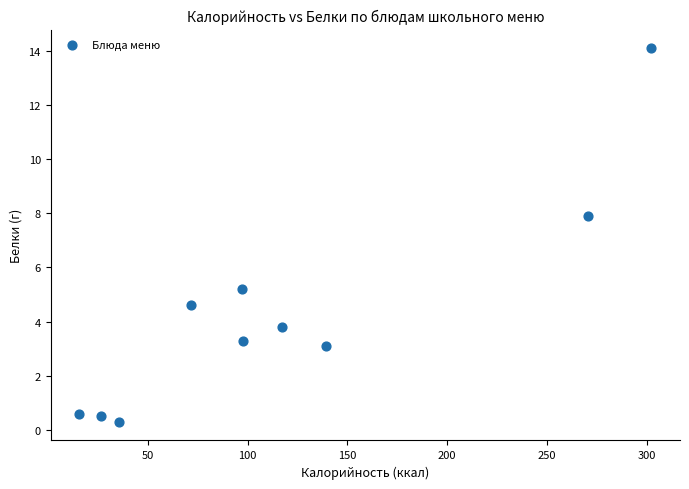

What is the range of X values (max minus min)?

286.6